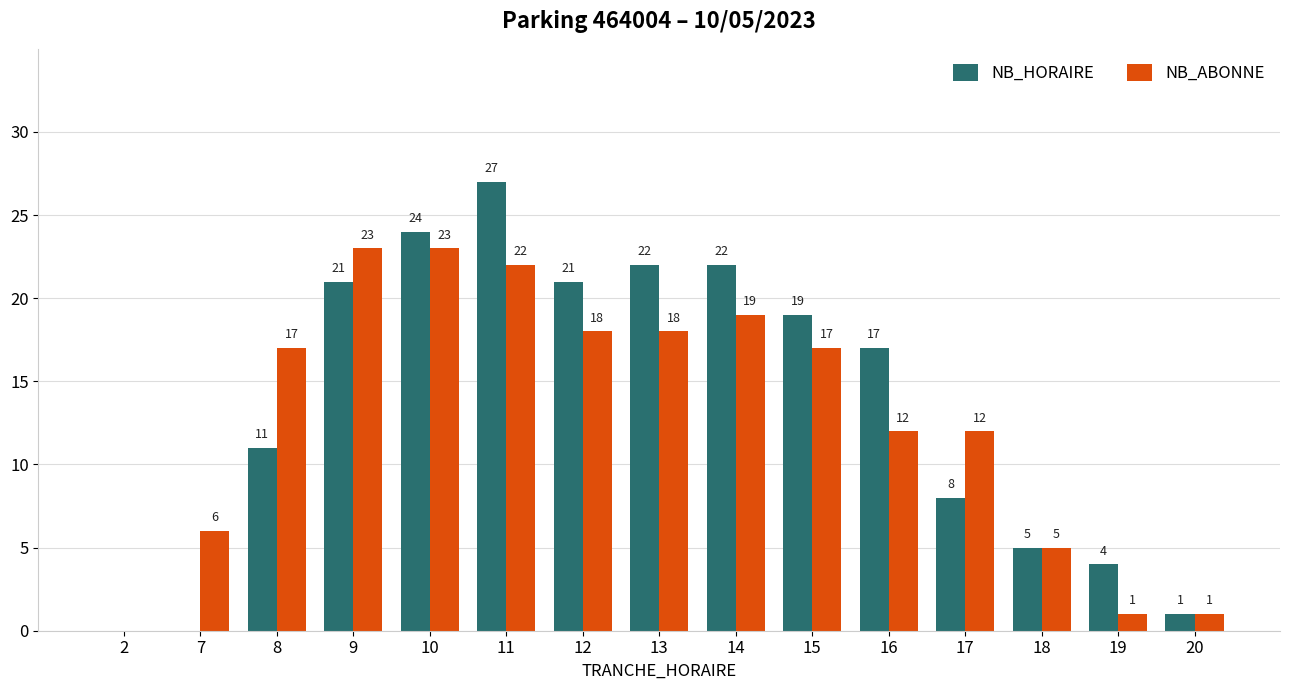

Is the value of NB_ABONNE at 9 greater than the value of NB_HORAIRE at 12?

Yes